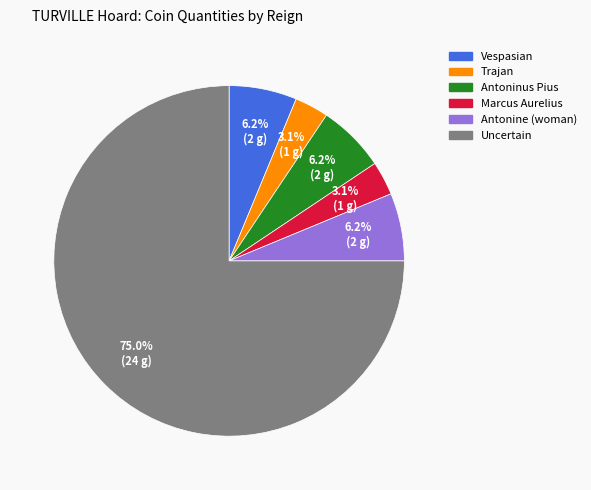

Is it true that Vespasian is 6% of the pie?

True